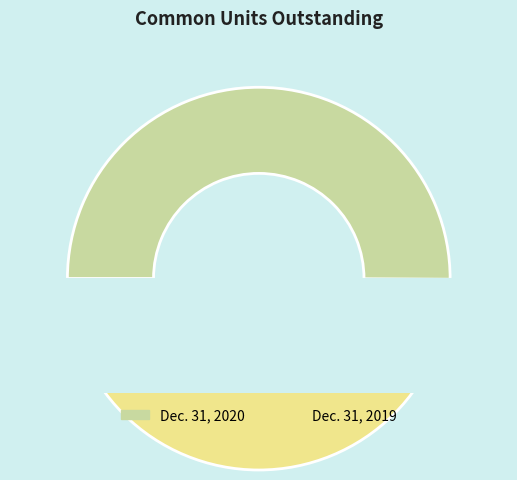

To the nearest percent, what is the combined percentage of Dec. 31, 2019 and Dec. 31, 2020?

100%